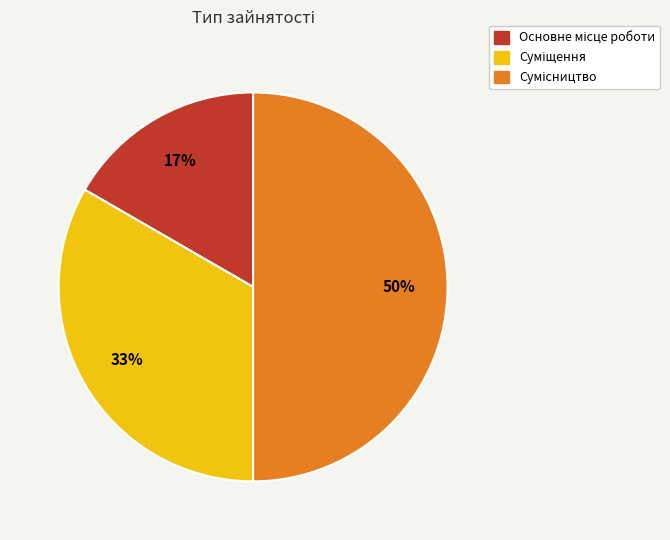

To the nearest percent, what is the difference between the largest and smallest slice percentages?

33%